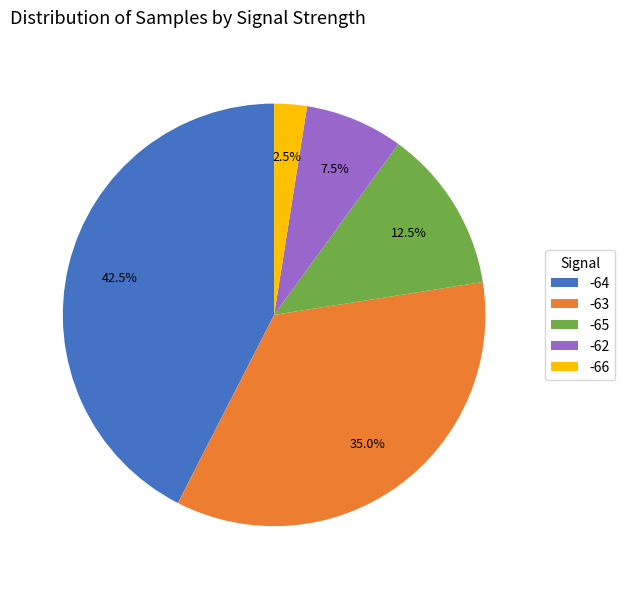

Which category has the smallest portion of the pie?

-66